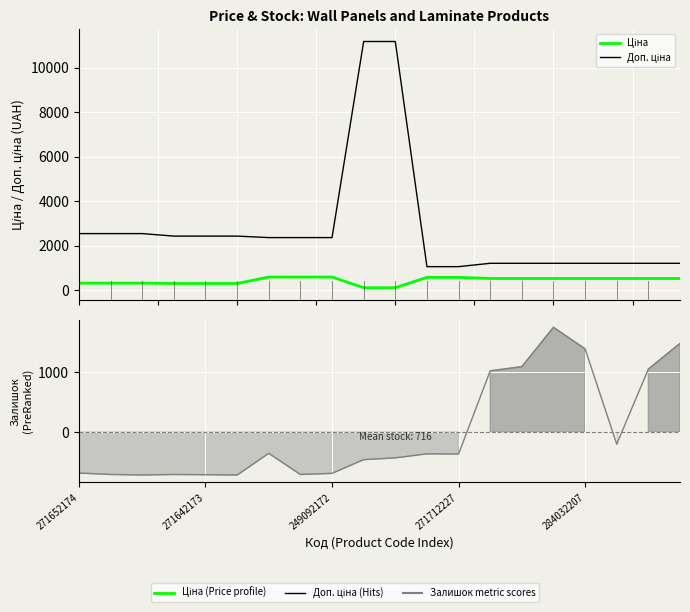

What is the difference between the maximum and minimum values in the Ціна series?

479.8